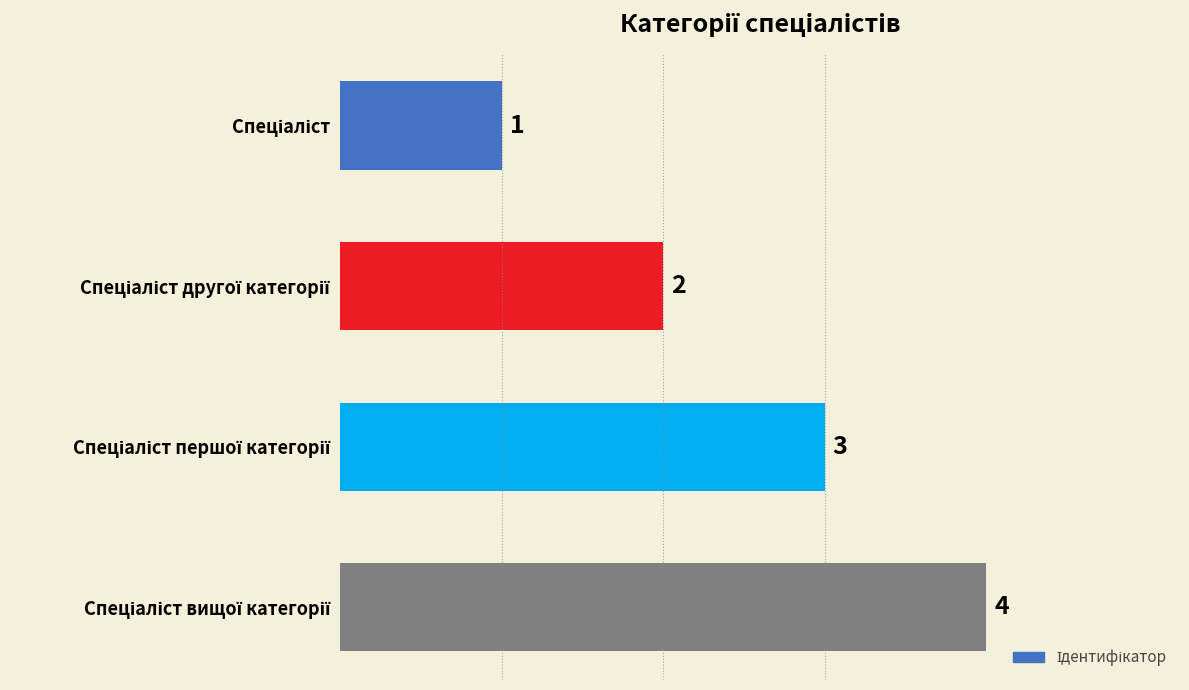

How many values are between 2 and 4?

3